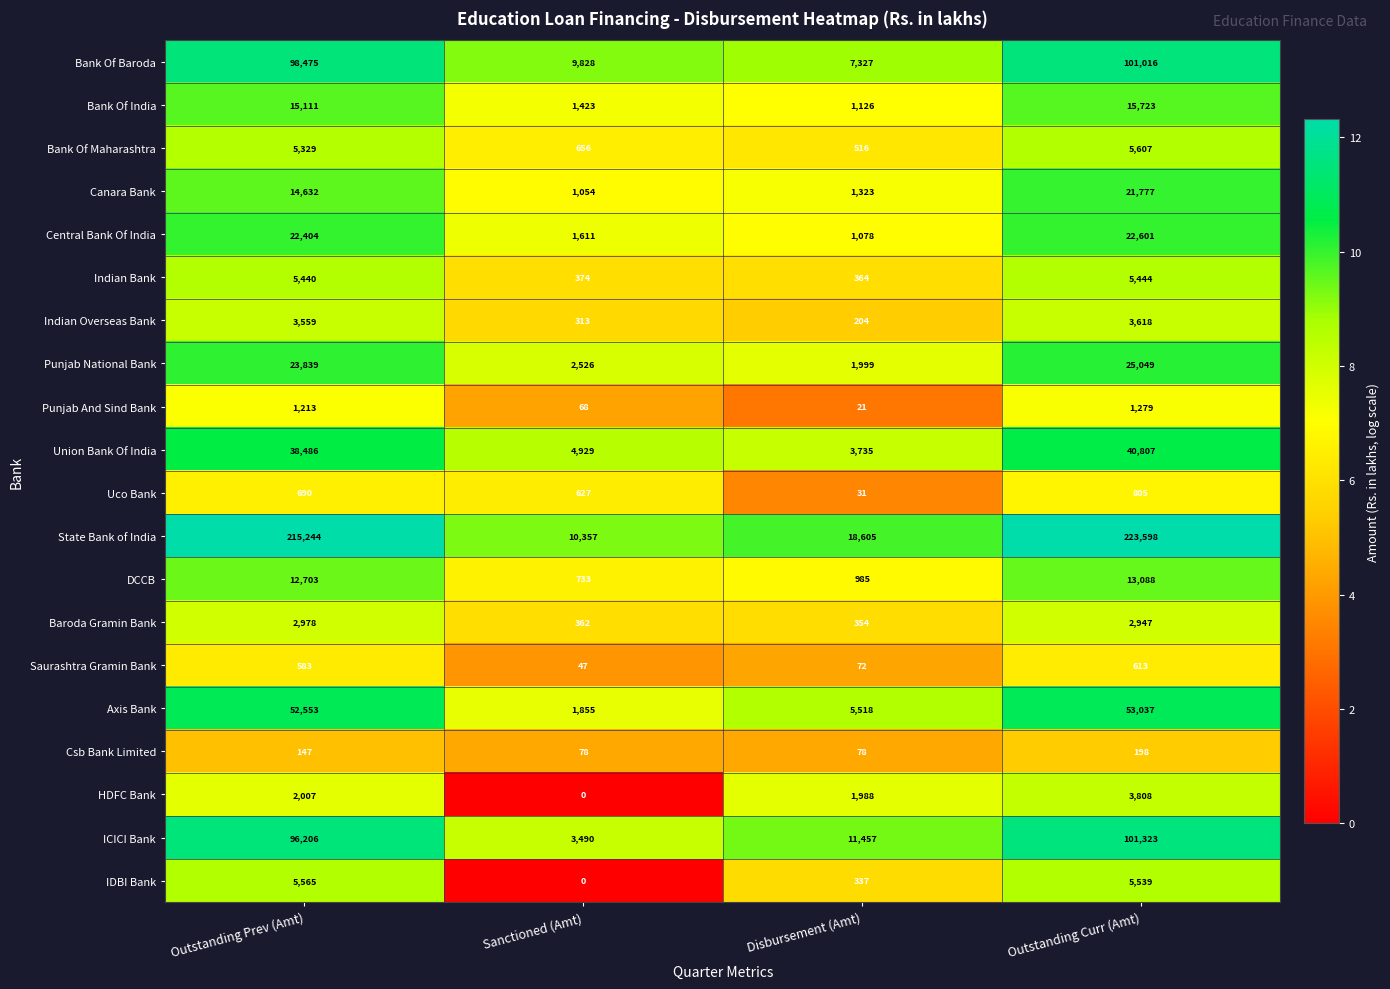

Rank the series by their maximum value, from highest to lowest.

State Bank of India, ICICI Bank, Bank Of Baroda, Axis Bank, Union Bank Of India, Punjab National Bank, Central Bank Of India, Canara Bank, Bank Of India, DCCB, Bank Of Maharashtra, IDBI Bank, Indian Bank, HDFC Bank, Indian Overseas Bank, Baroda Gramin Bank, Punjab And Sind Bank, Uco Bank, Saurashtra Gramin Bank, Csb Bank Limited